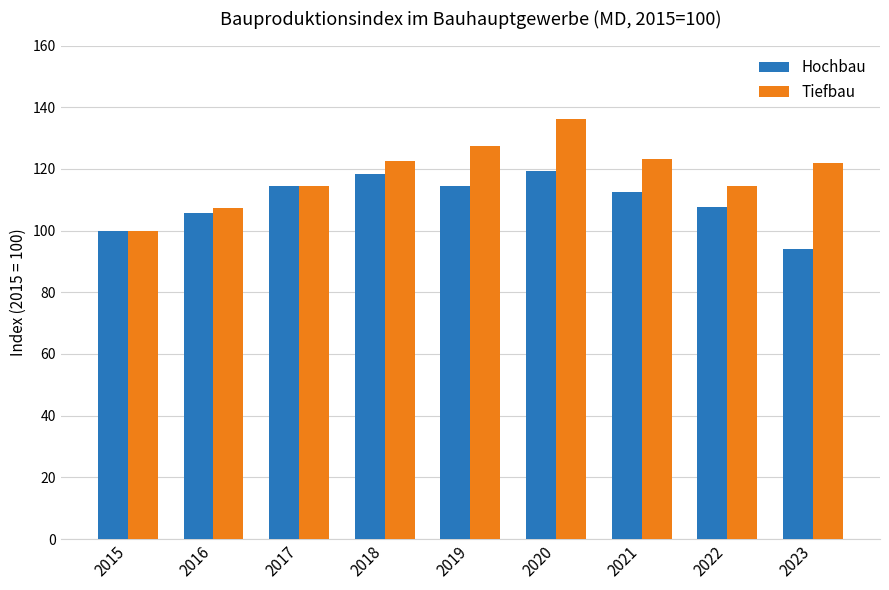

How many categories are shown in the chart?

9